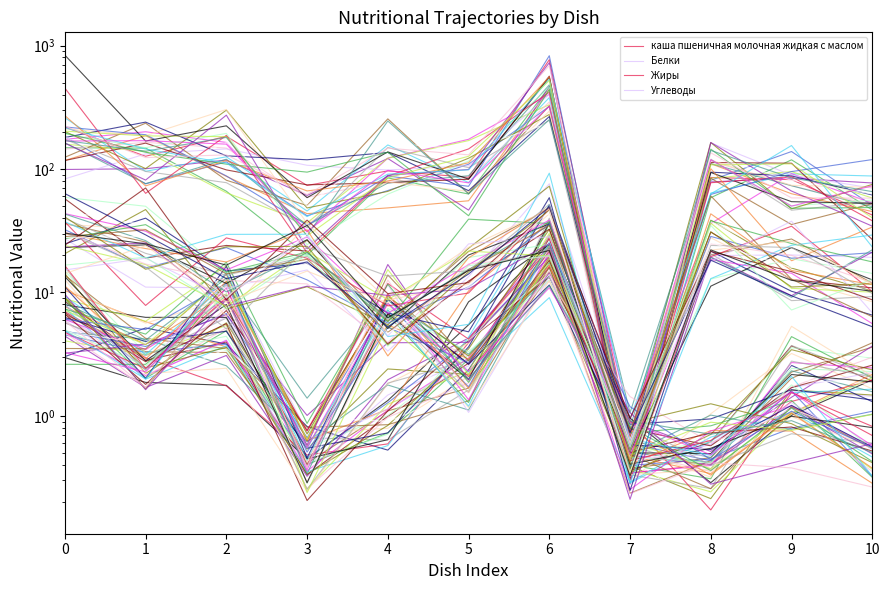

At which label is Жиры closest to 8?

4